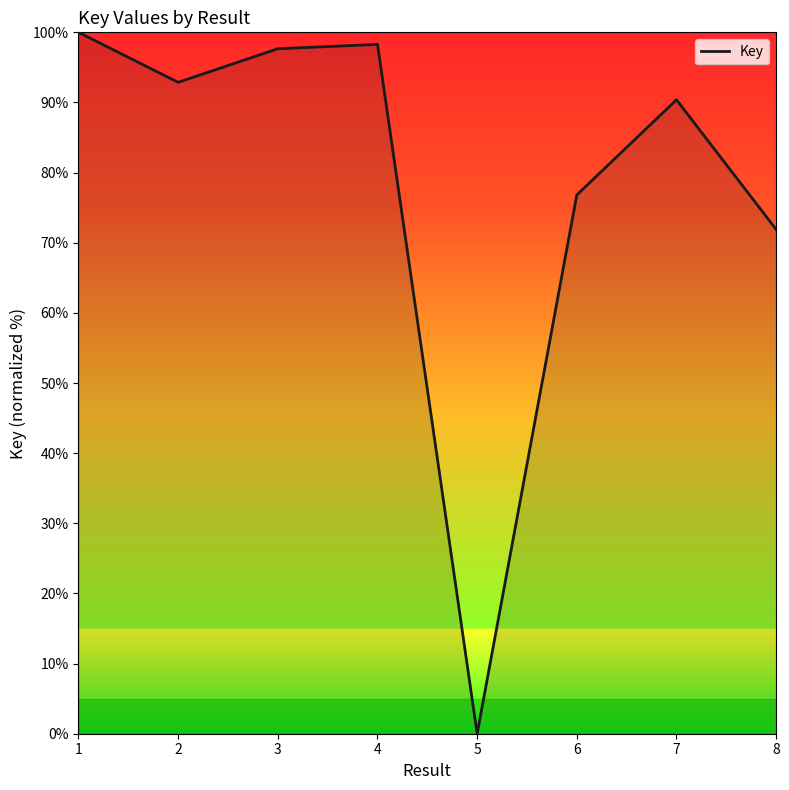

The chart shows a value of 76.8 at 6. True or false?

True